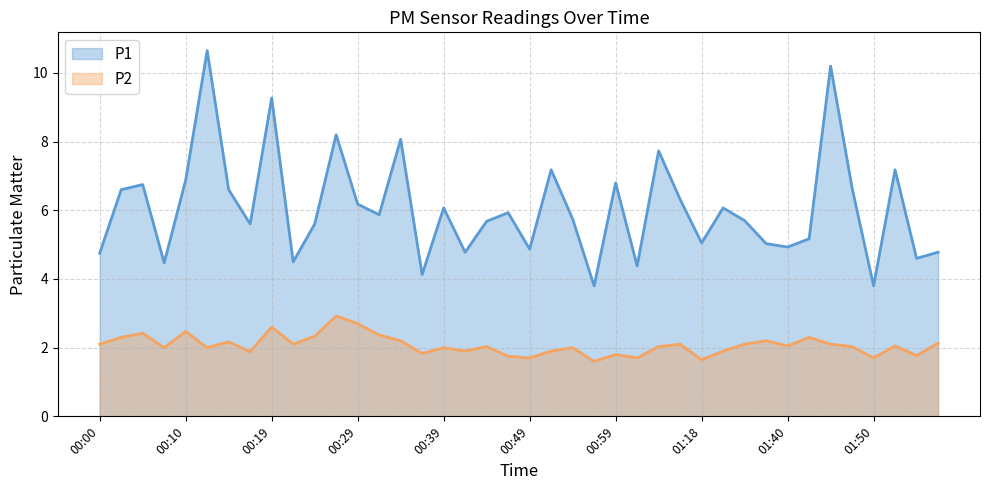

What is the highest value of the P1 series?

10.7